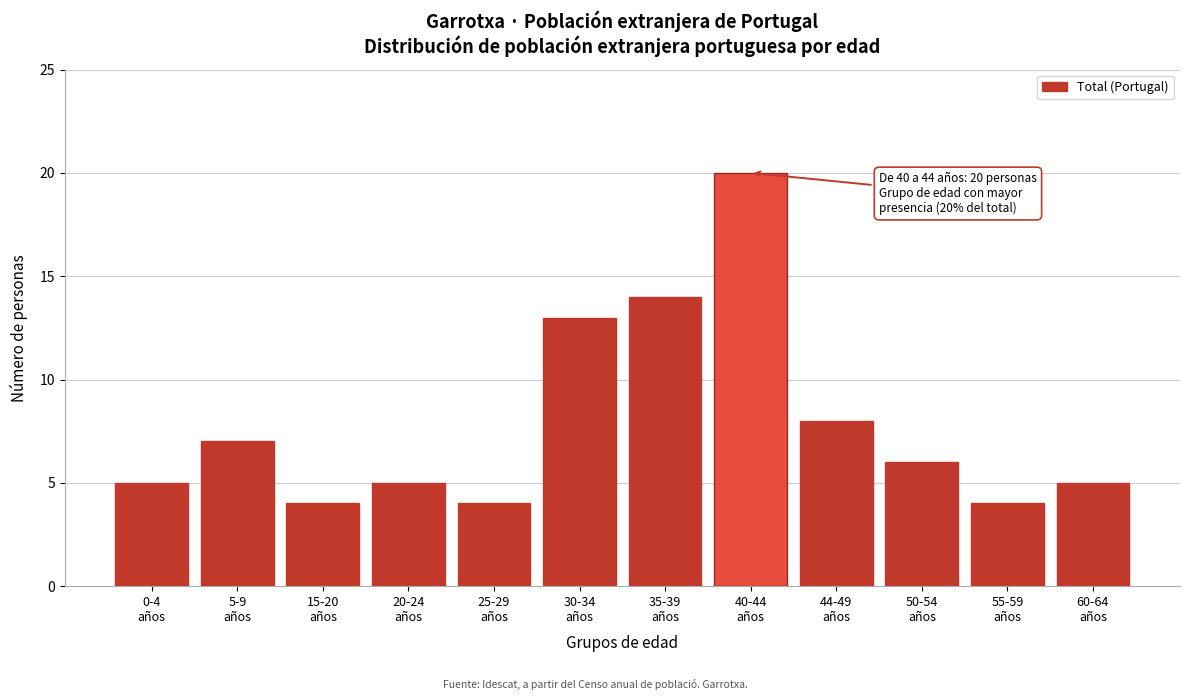

Reading left to right, transcribe all the data shown in this chart.

5	7	4	5	4	13	14	20	8	6	4	5